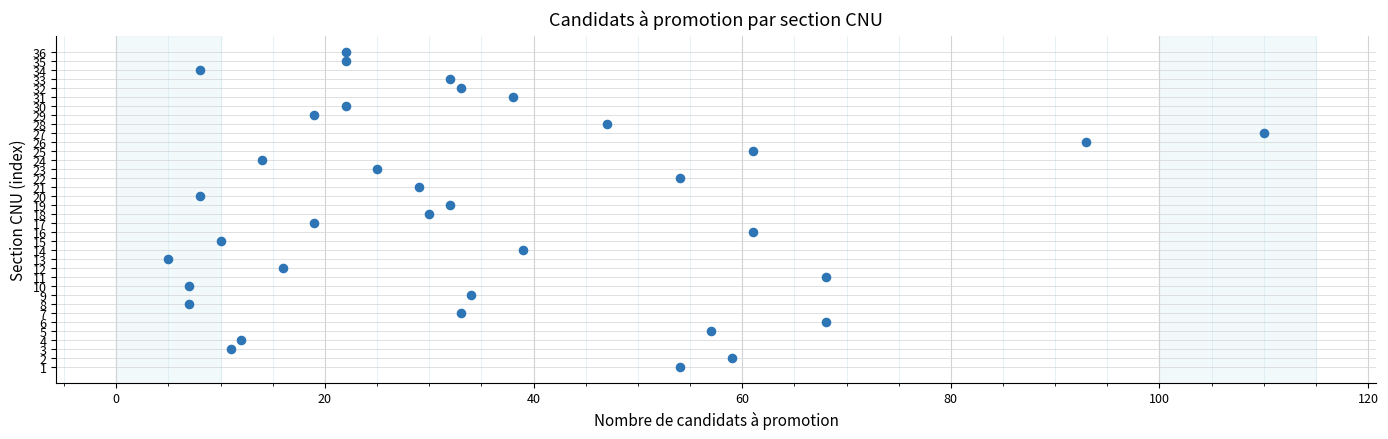

What is the range of X values (max minus min)?

105